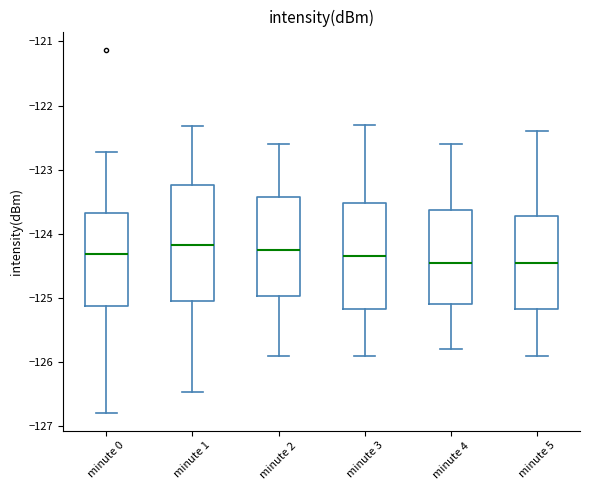

Reading left to right, transcribe this box plot: for each box, give where its median line is, the range the box spans, and where its two whiskers end, as read against the y-axis. The values are not printed on the chart, so give them approximately, as read against the axis.

minute 0: median -124.3, box -125.1 to -123.7, whiskers -126.8 to -122.7
minute 1: median -124.2, box -125.0 to -123.2, whiskers -126.5 to -122.3
minute 2: median -124.2, box -125.0 to -123.4, whiskers -125.9 to -122.6
minute 3: median -124.3, box -125.2 to -123.5, whiskers -125.9 to -122.3
minute 4: median -124.4, box -125.1 to -123.6, whiskers -125.8 to -122.6
minute 5: median -124.4, box -125.2 to -123.7, whiskers -125.9 to -122.4